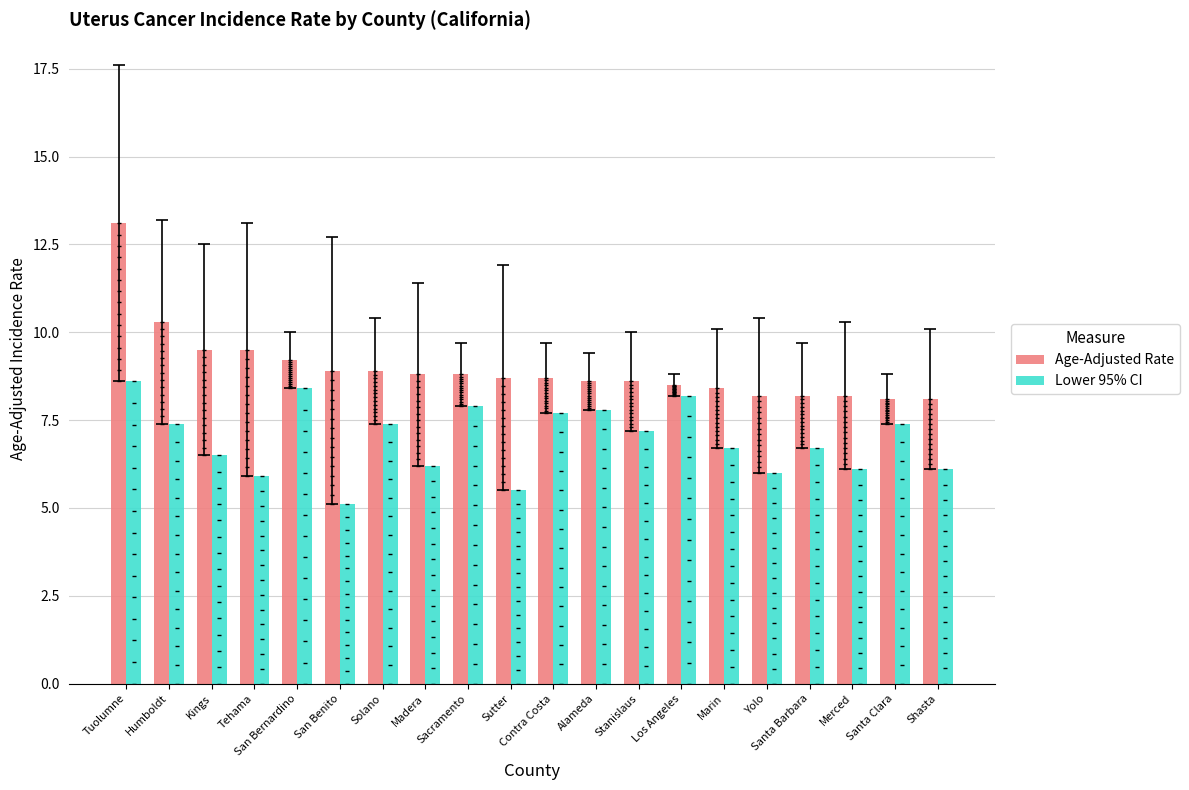

What are all the series names shown in the legend?

Age-Adjusted Rate, Lower 95% CI